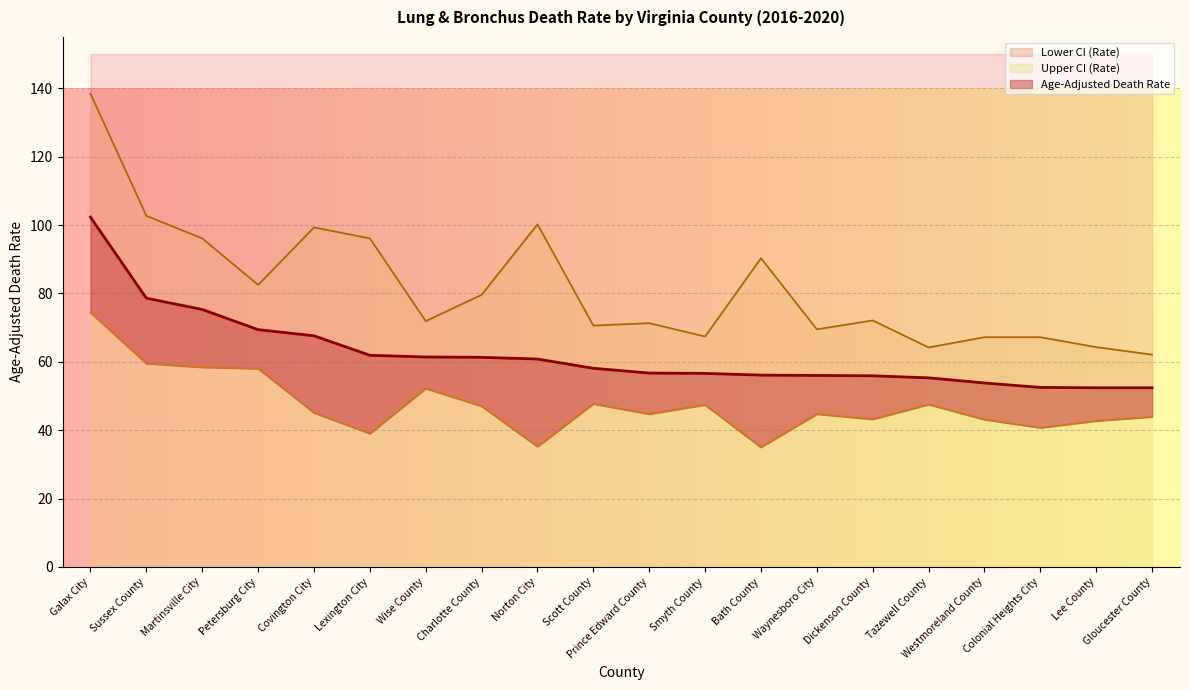

What is the sum of the Upper CI (Rate) values at Wise County and Prince Edward County?

143.2